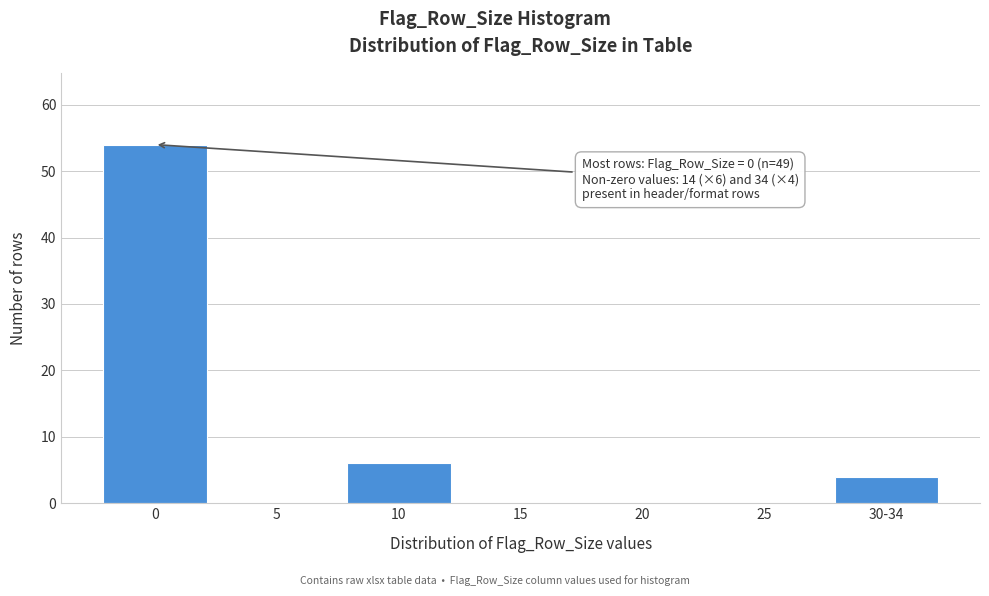

At which label is the value closest to 27?

10